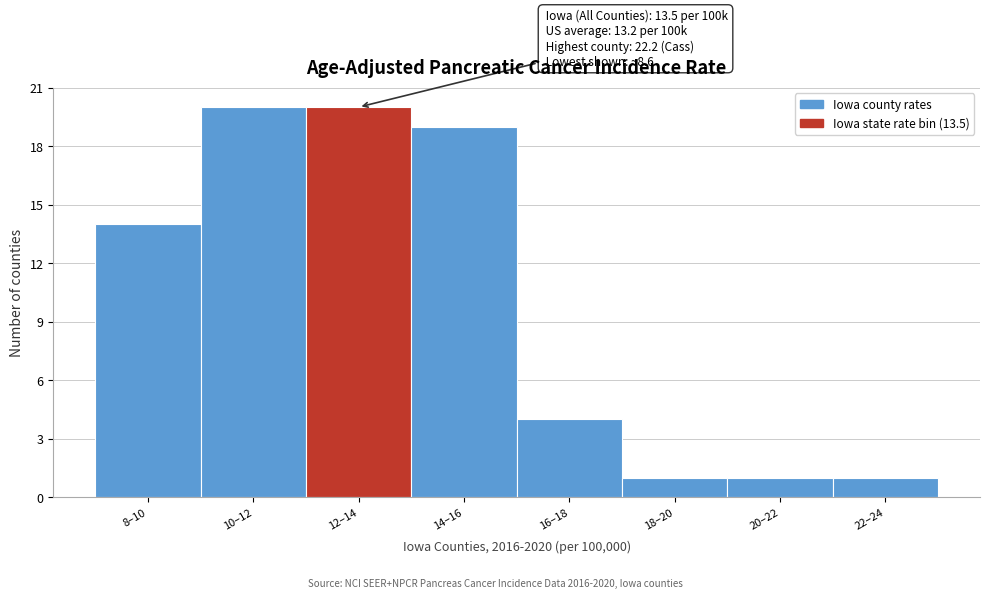

Reading right to left, transcribe all the data shown in this chart.

1	1	1	4	19	20	20	14